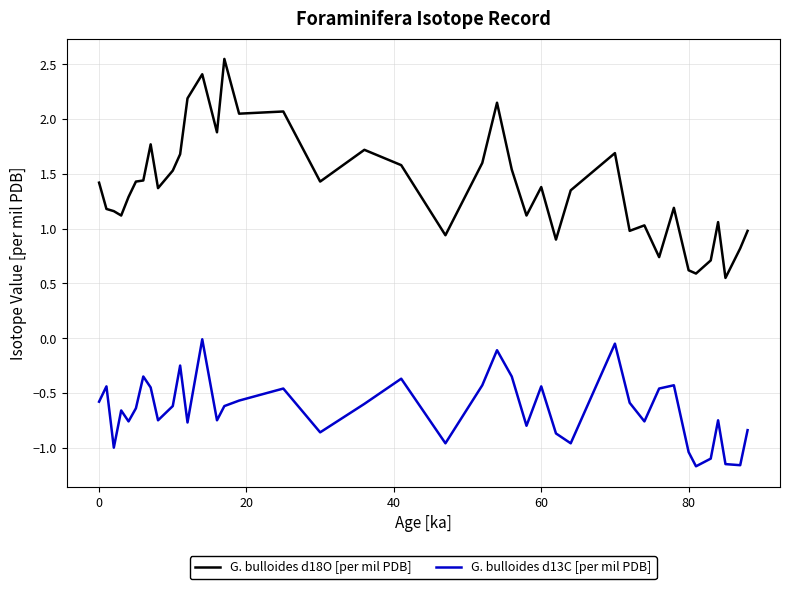

Rank the series by their average value, from lowest to highest.

G. bulloides d13C [per mil PDB], G. bulloides d18O [per mil PDB]